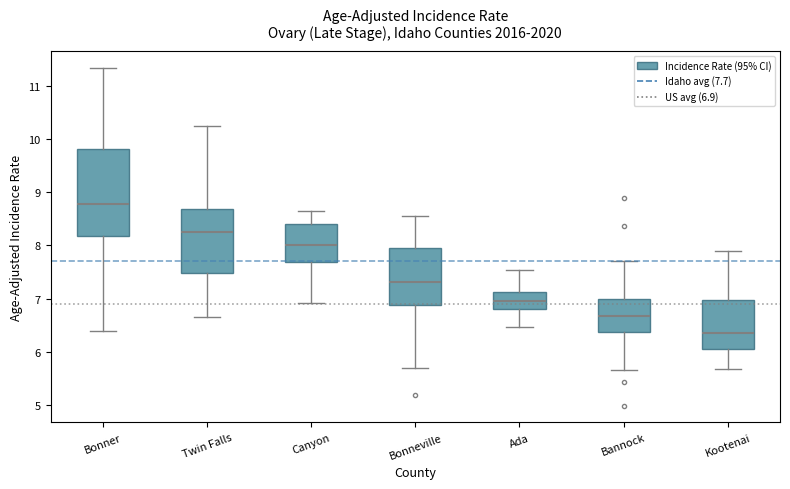

Reading left to right, read every box against the y-axis: the position of its median line, the range the box covers, and the ends of its whiskers. The values are not printed on the chart, so give them approximately, as read against the axis.

Bonner: median 8.8, box 8.2 to 9.8, whiskers 6.4 to 11.3
Twin Falls: median 8.3, box 7.5 to 8.7, whiskers 6.7 to 10.2
Canyon: median 8.0, box 7.7 to 8.4, whiskers 6.9 to 8.6
Bonneville: median 7.3, box 6.9 to 8.0, whiskers 5.7 to 8.6
Ada: median 7.0, box 6.8 to 7.1, whiskers 6.5 to 7.5
Bannock: median 6.7, box 6.4 to 7.0, whiskers 5.7 to 7.7
Kootenai: median 6.4, box 6.0 to 7.0, whiskers 5.7 to 7.9